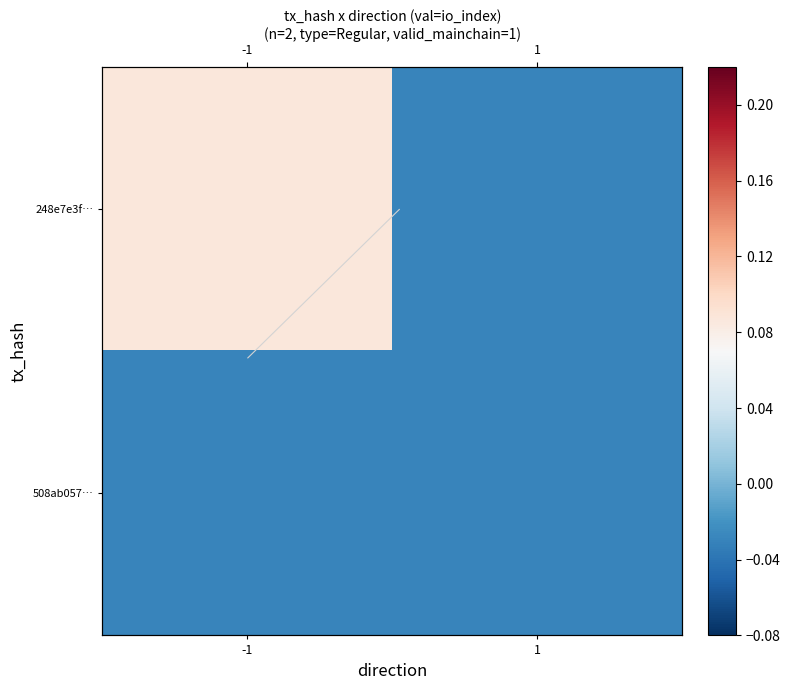

The 508ab057… series shows -0.0 at 1. True or false?

True